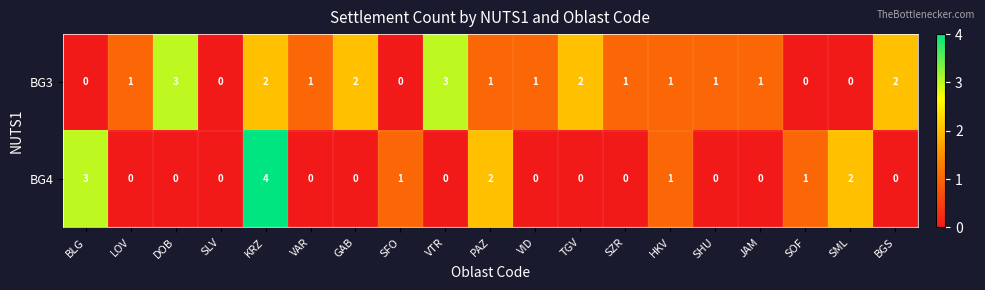

Count the BG4 values in the range 0 to 1.

15